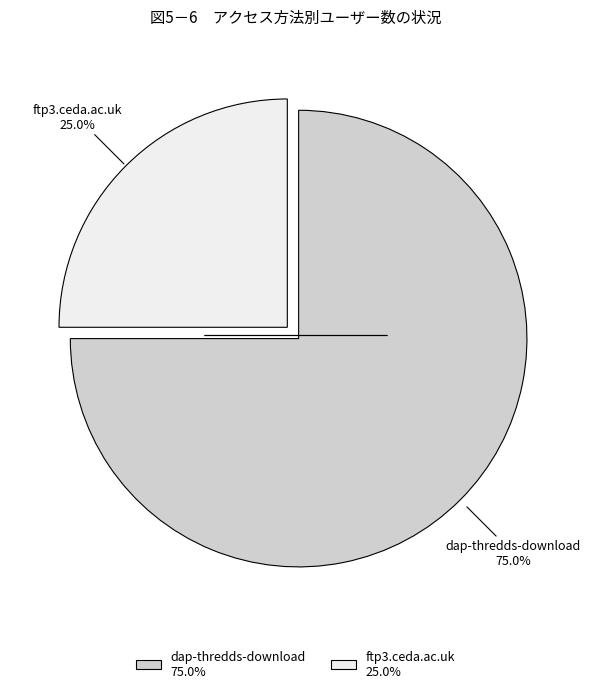

Which category has the biggest portion of the pie?

dap-thredds-download